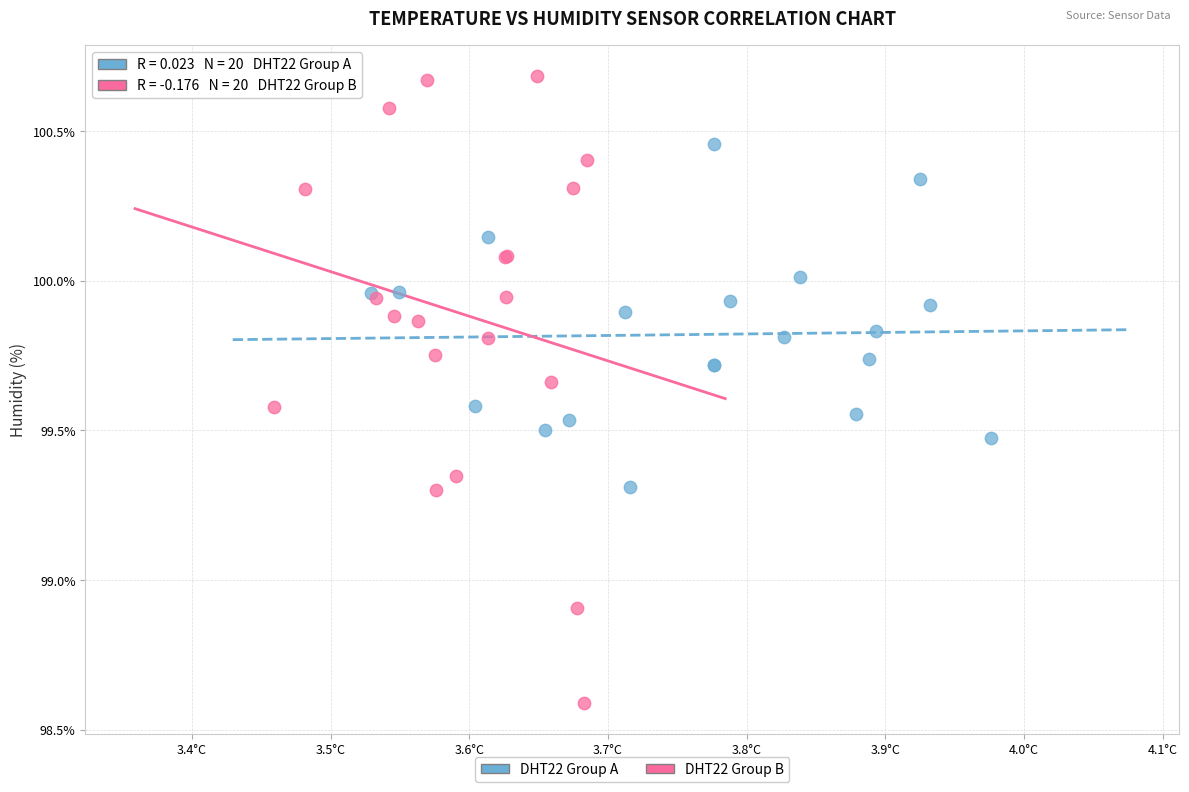

Which series reaches the maximum Y coordinate?

DHT22 Group B